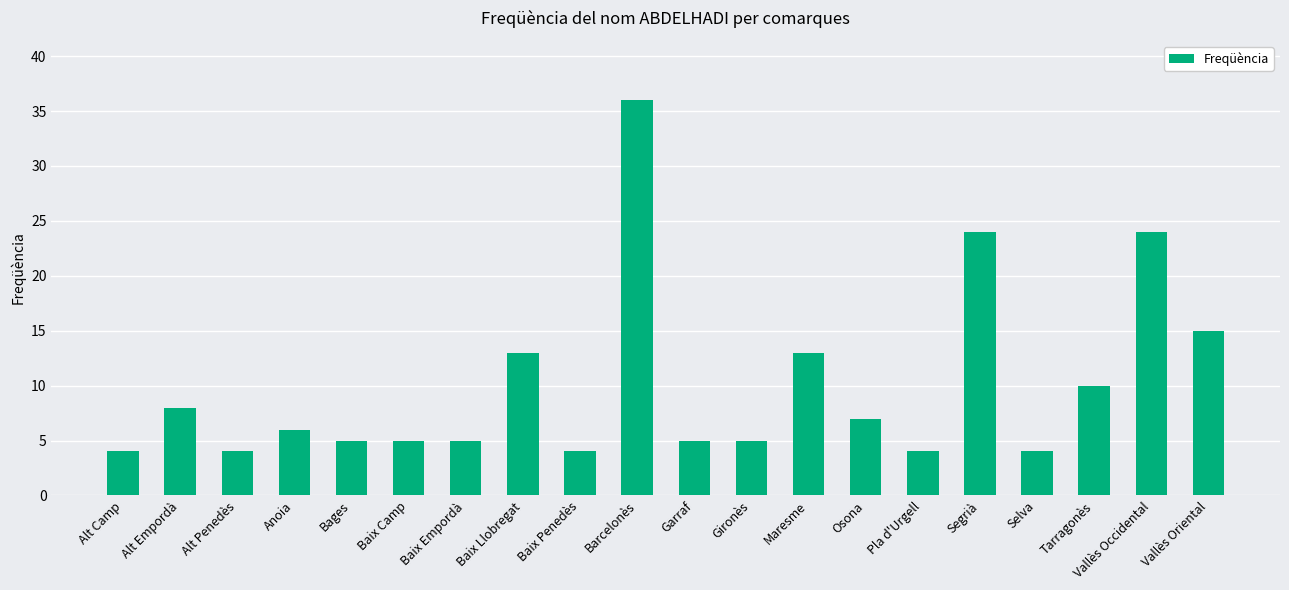

What is the label of the 16th bar from the right?

Bages